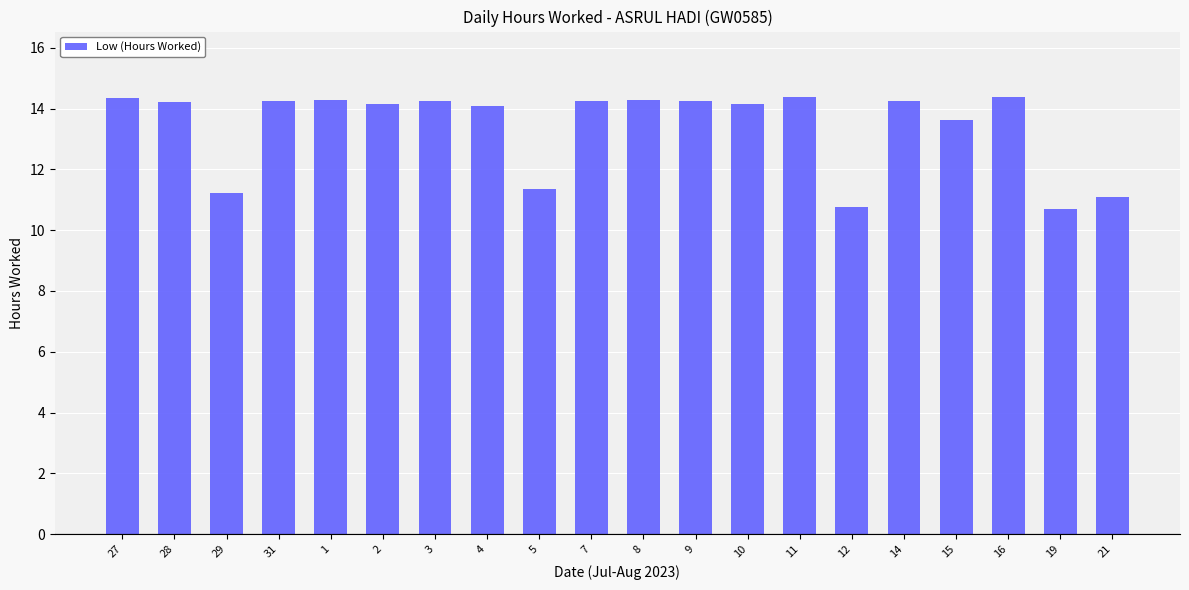

What is the ratio of the value at 1 to the value at 5?

1.3